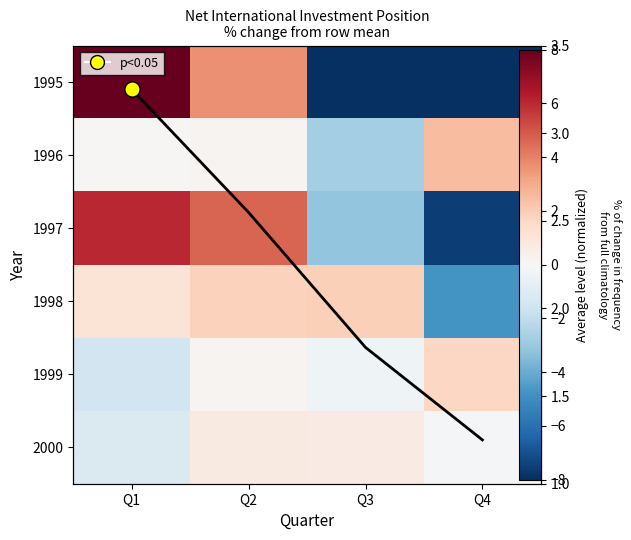

What is the difference between the 1999 values at Q1 and Q4?

3.2